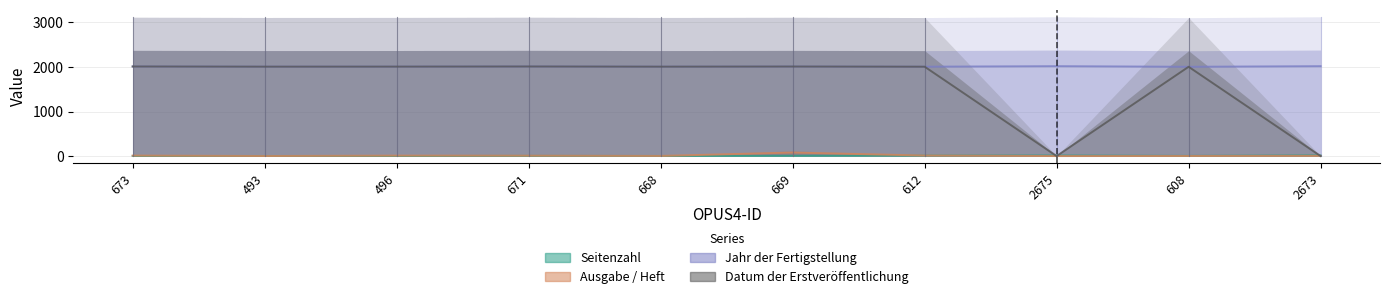

Where does the Jahr der Fertigstellung series first go above 2011?

673